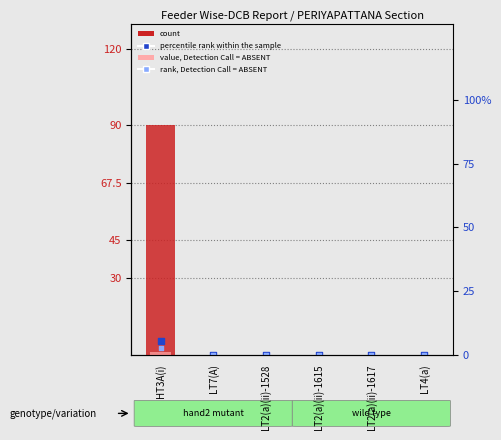

Which series reaches the minimum Y coordinate?

count